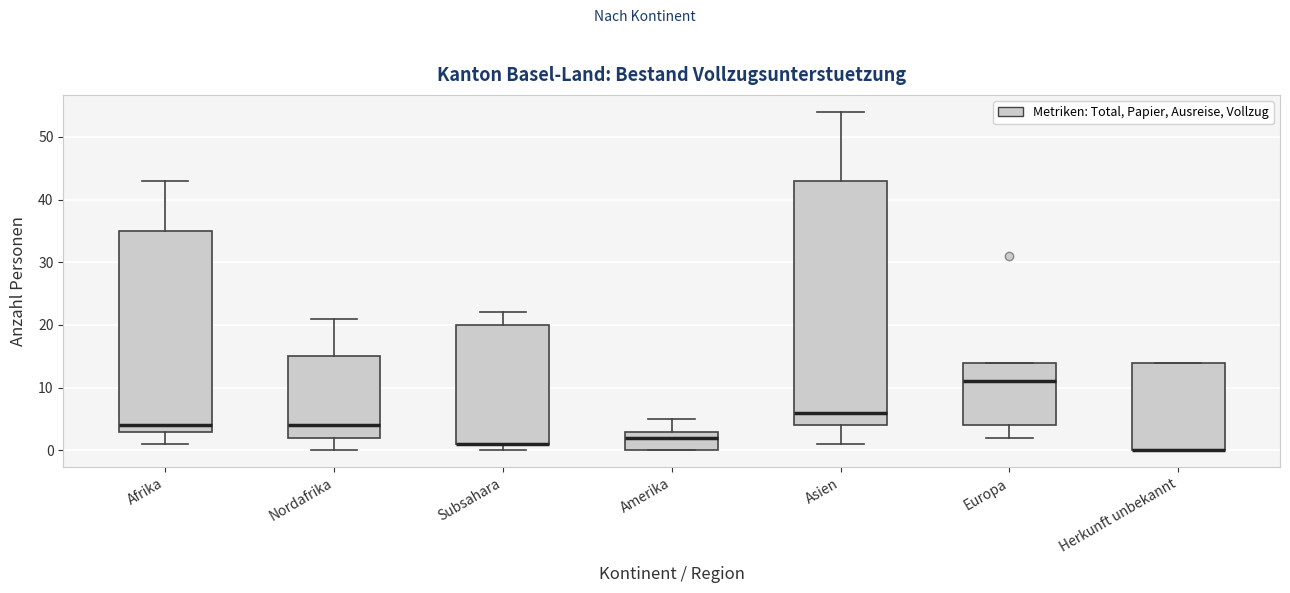

Reading left to right, read every box against the y-axis: the position of its median line, the range the box covers, and the ends of its whiskers. The values are not printed on the chart, so give them approximately, as read against the axis.

Afrika: median 4, box 3 to 35, whiskers 1 to 43
Nordafrika: median 4, box 2 to 15, whiskers 0 to 21
Subsahara: median 1 (drawn on the box's lower edge), box 1 to 20, whiskers 0 to 22
Amerika: median 2, box 0 to 3, whiskers 0 to 5
Asien: median 6, box 4 to 43, whiskers 1 to 54
Europa: median 11, box 4 to 14, whiskers 2 to 14
Herkunft unbekannt: median 0 (drawn on the box's lower edge), box 0 to 14, whiskers 0 to 14